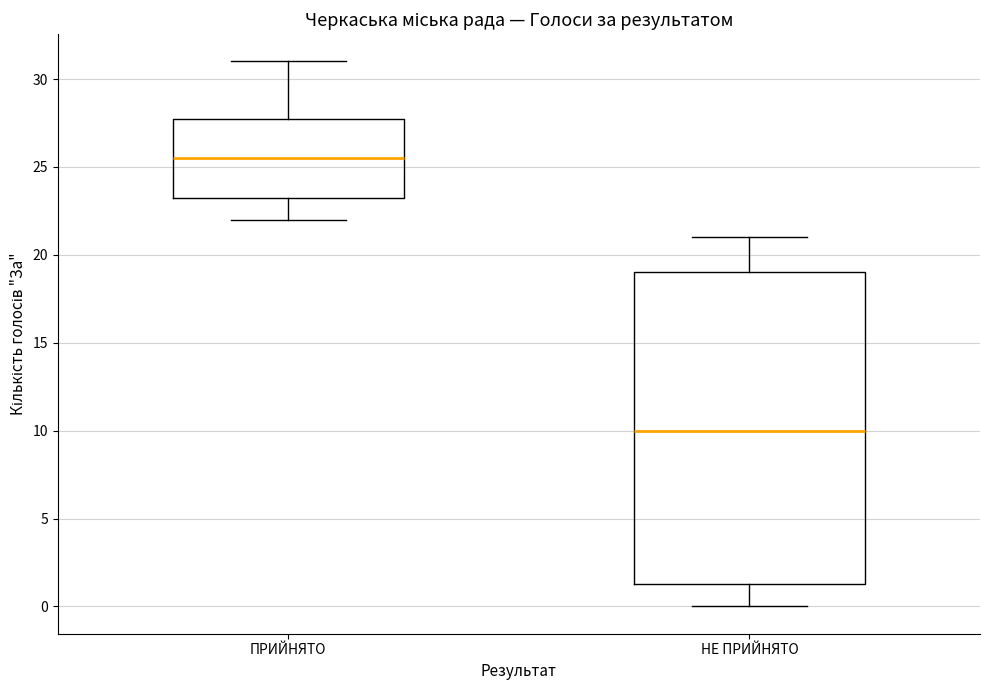

Which box has the lowest median line?

НЕ ПРИЙНЯТО